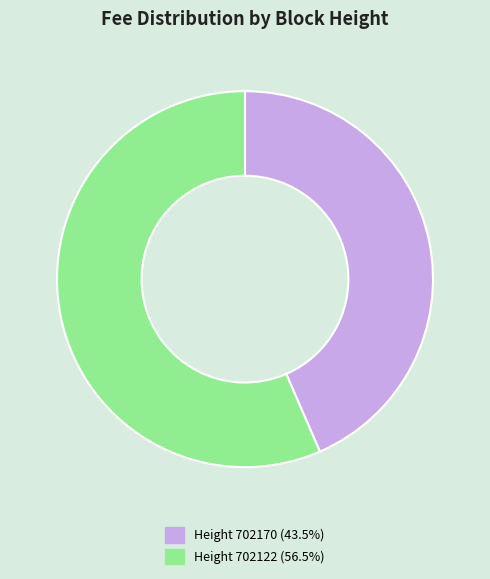

Count the number of slices in the pie.

2